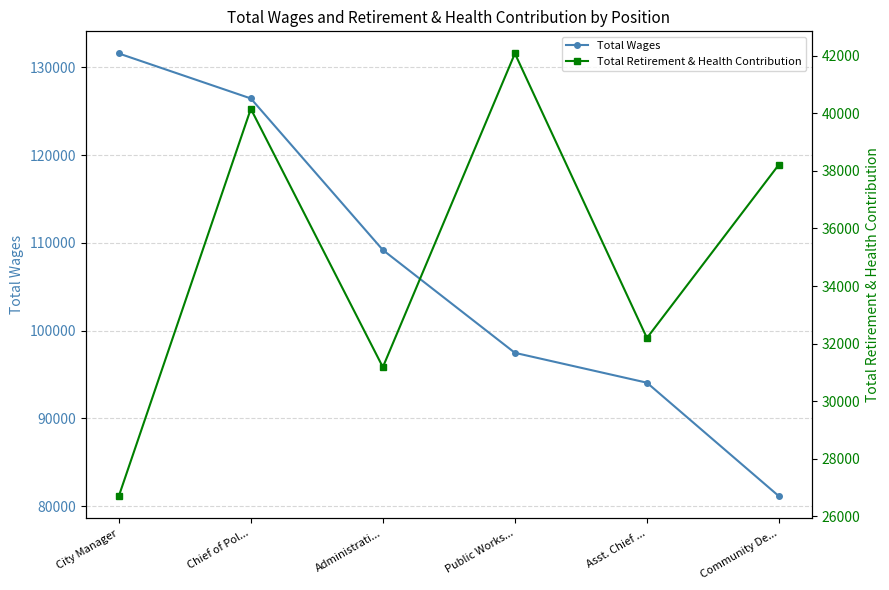

Reading right to left, extract all data points from this chart.

Total Wages: Community De...=81133	Asst. Chief ...=94068	Public Works...=97470	Administrati...=109187	Chief of Pol...=126452	City Manager=131577
Total Retirement & Health Contribution: Community De...=38221	Asst. Chief ...=32197	Public Works...=42078	Administrati...=31185	Chief of Pol...=40155	City Manager=26702